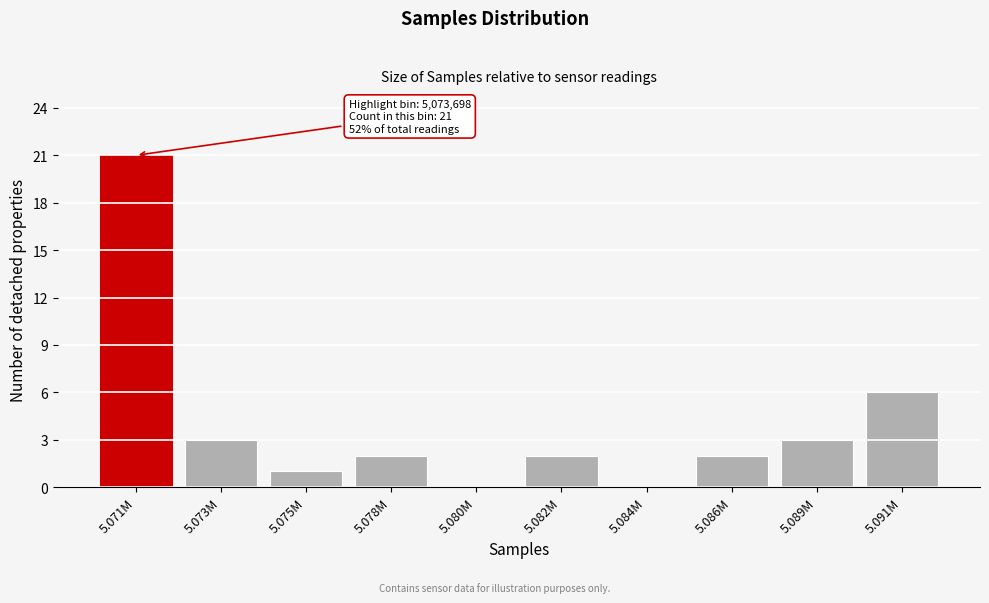

Reading right to left, list all the values displayed in this chart.

5.091M=6	5.089M=3	5.086M=2	5.084M=0	5.082M=2	5.080M=0	5.078M=2	5.075M=1	5.073M=3	5.071M=21